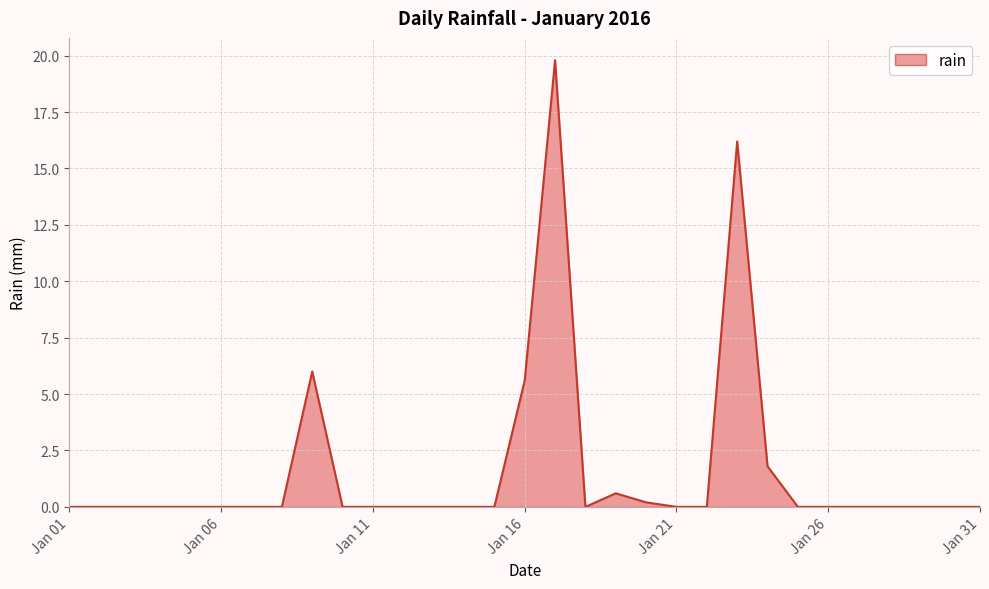

What is the maximum value shown in the chart?

19.8